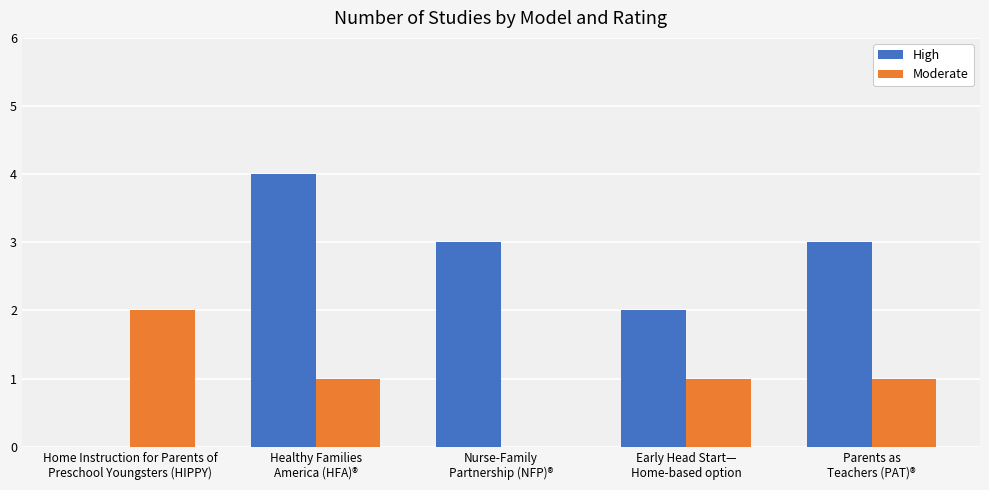

What is the maximum value for High?

4